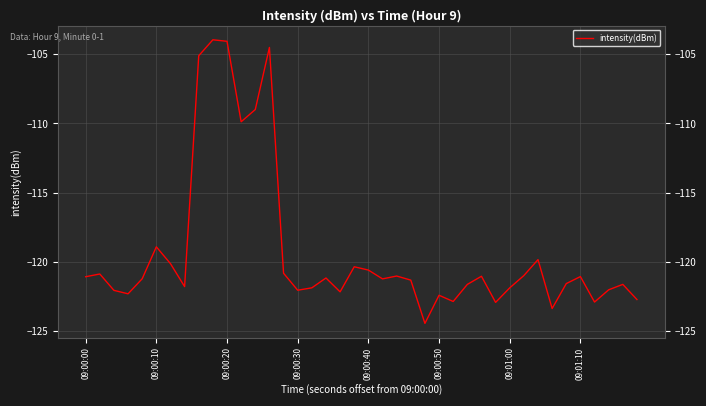

Count the number of data series in this chart.

1